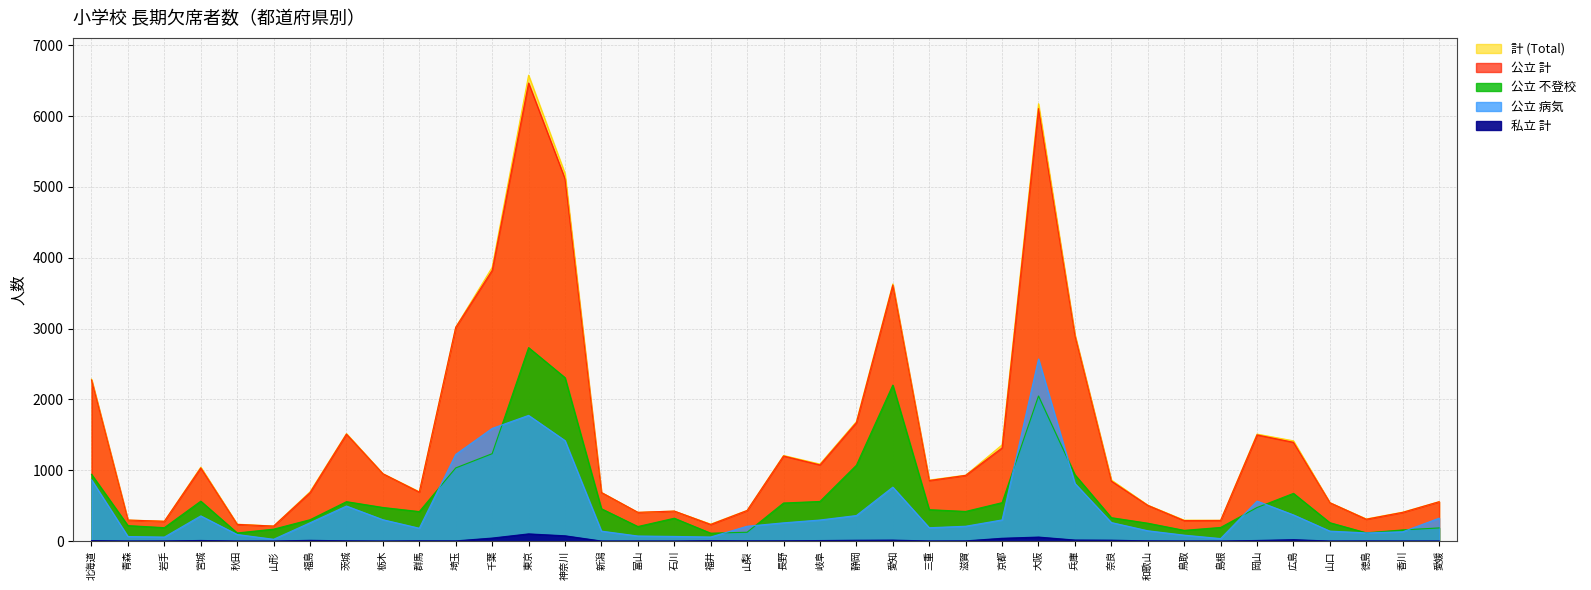

Is the value of 公立 病気 at 神奈川 greater than the value of 公立 不登校 at 島根?

Yes